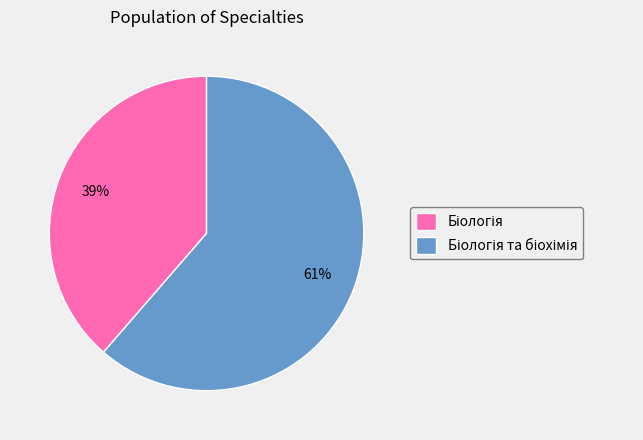

To the nearest percent, what is the average slice percentage?

50%